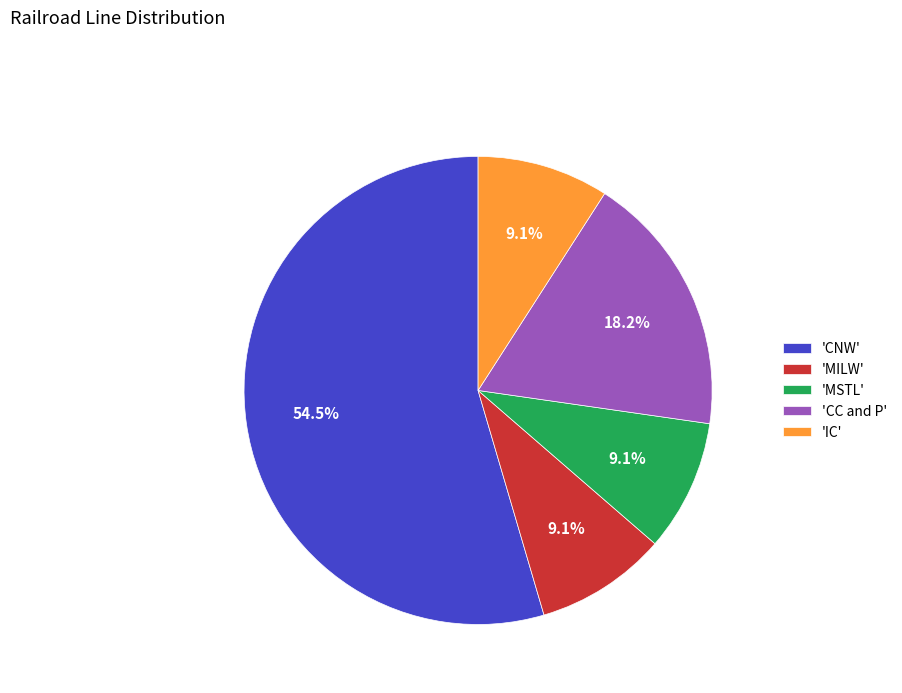

Which category has the biggest portion of the pie?

'CNW'